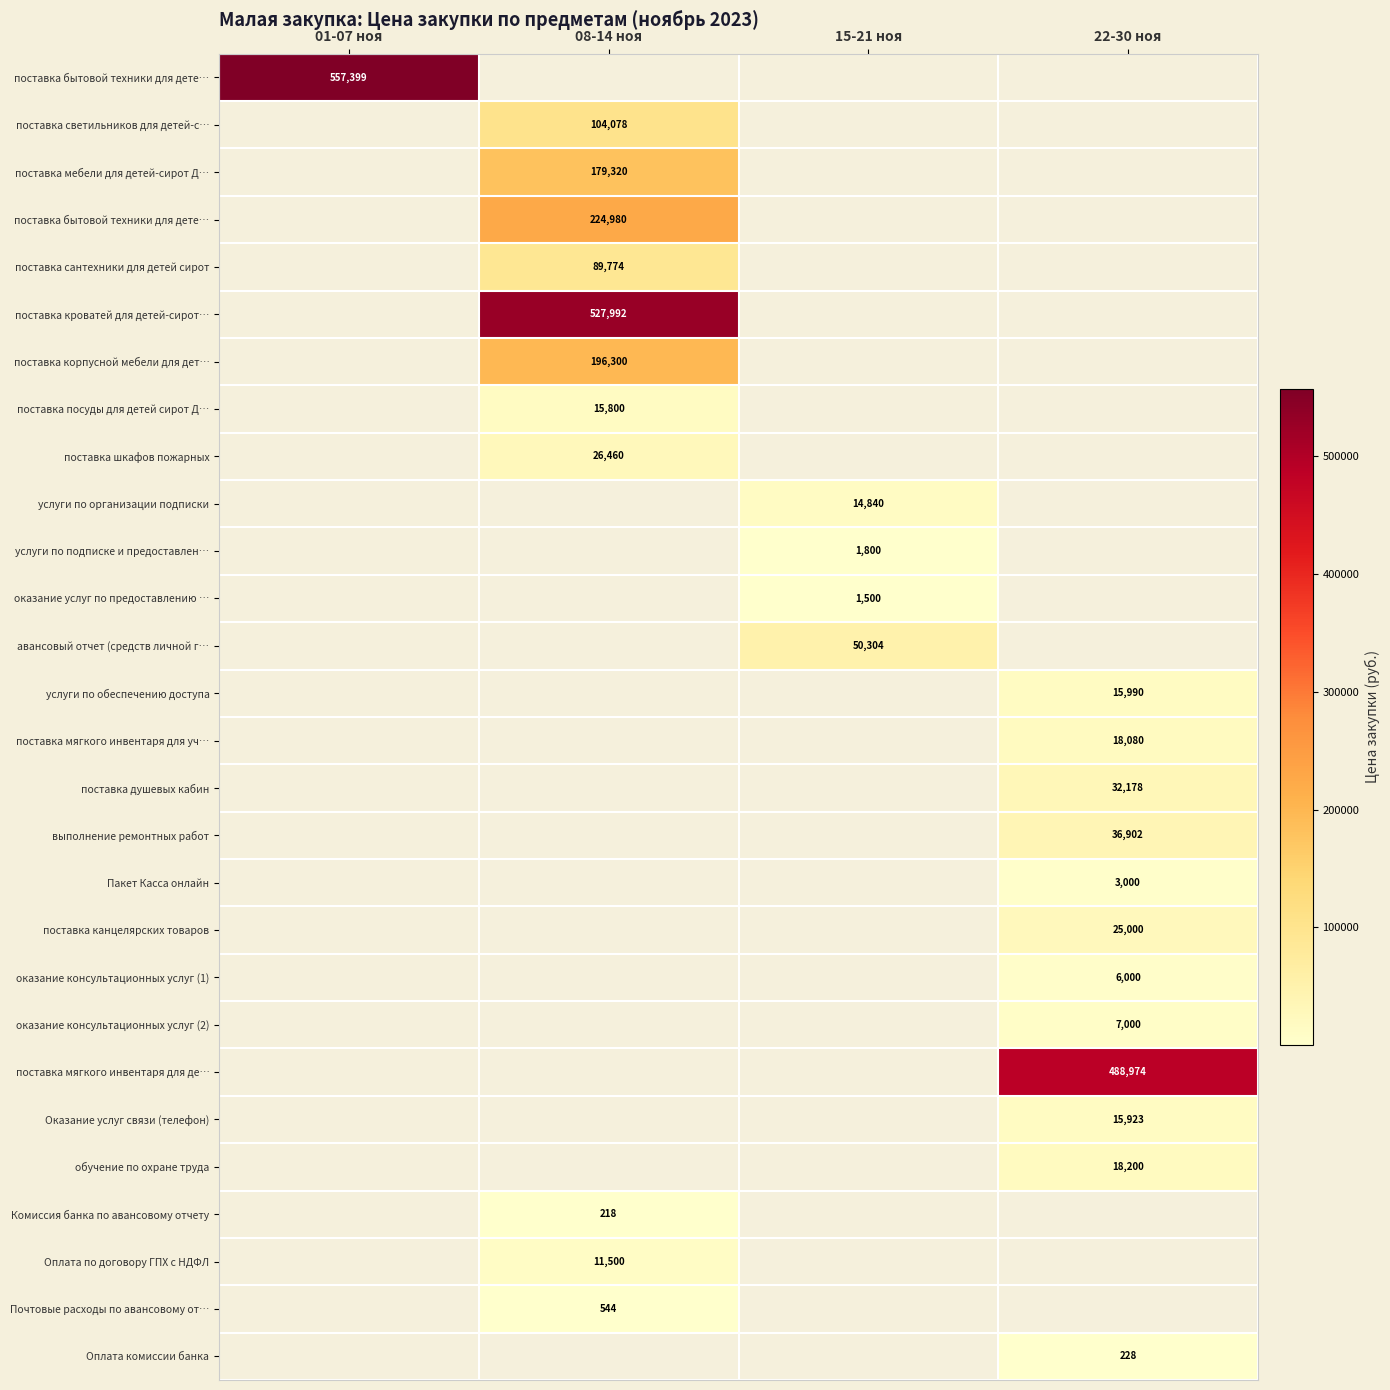

What is the total value across all series at 15-21 ноя?

68444.1